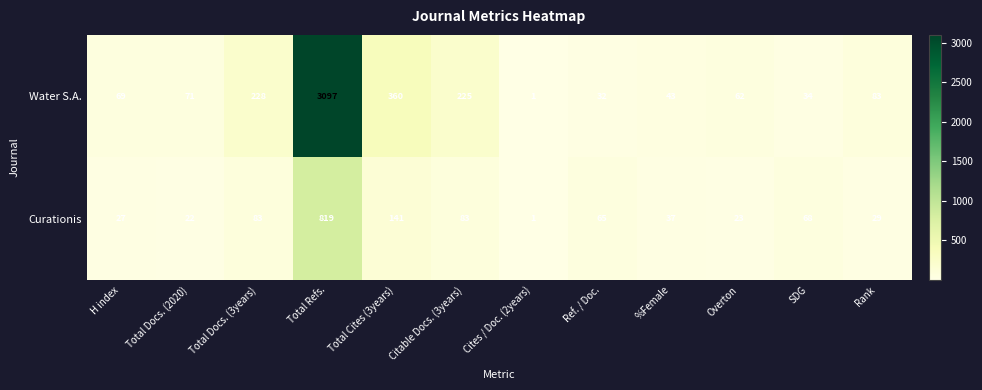

What is the average value of the Water S.A. series?

359